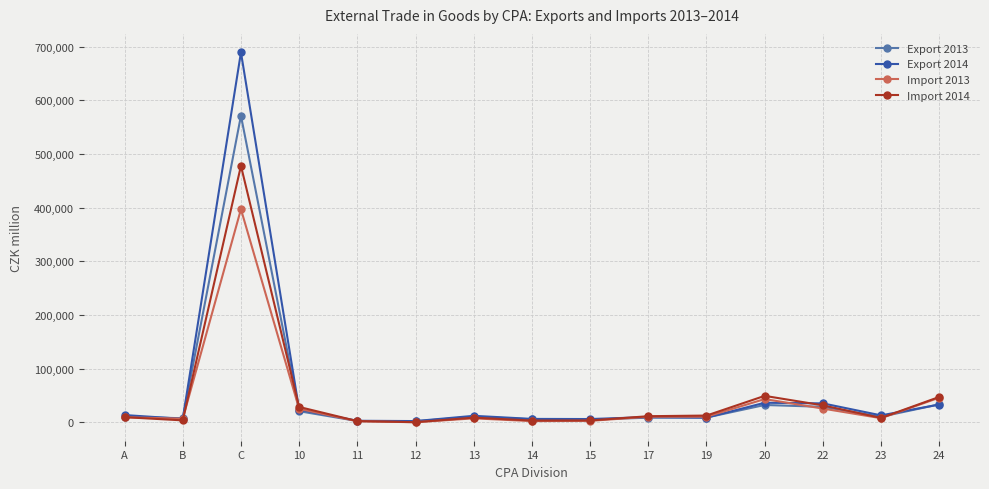

What is the difference between the second highest and second lowest values in the Export 2013 series?

30998